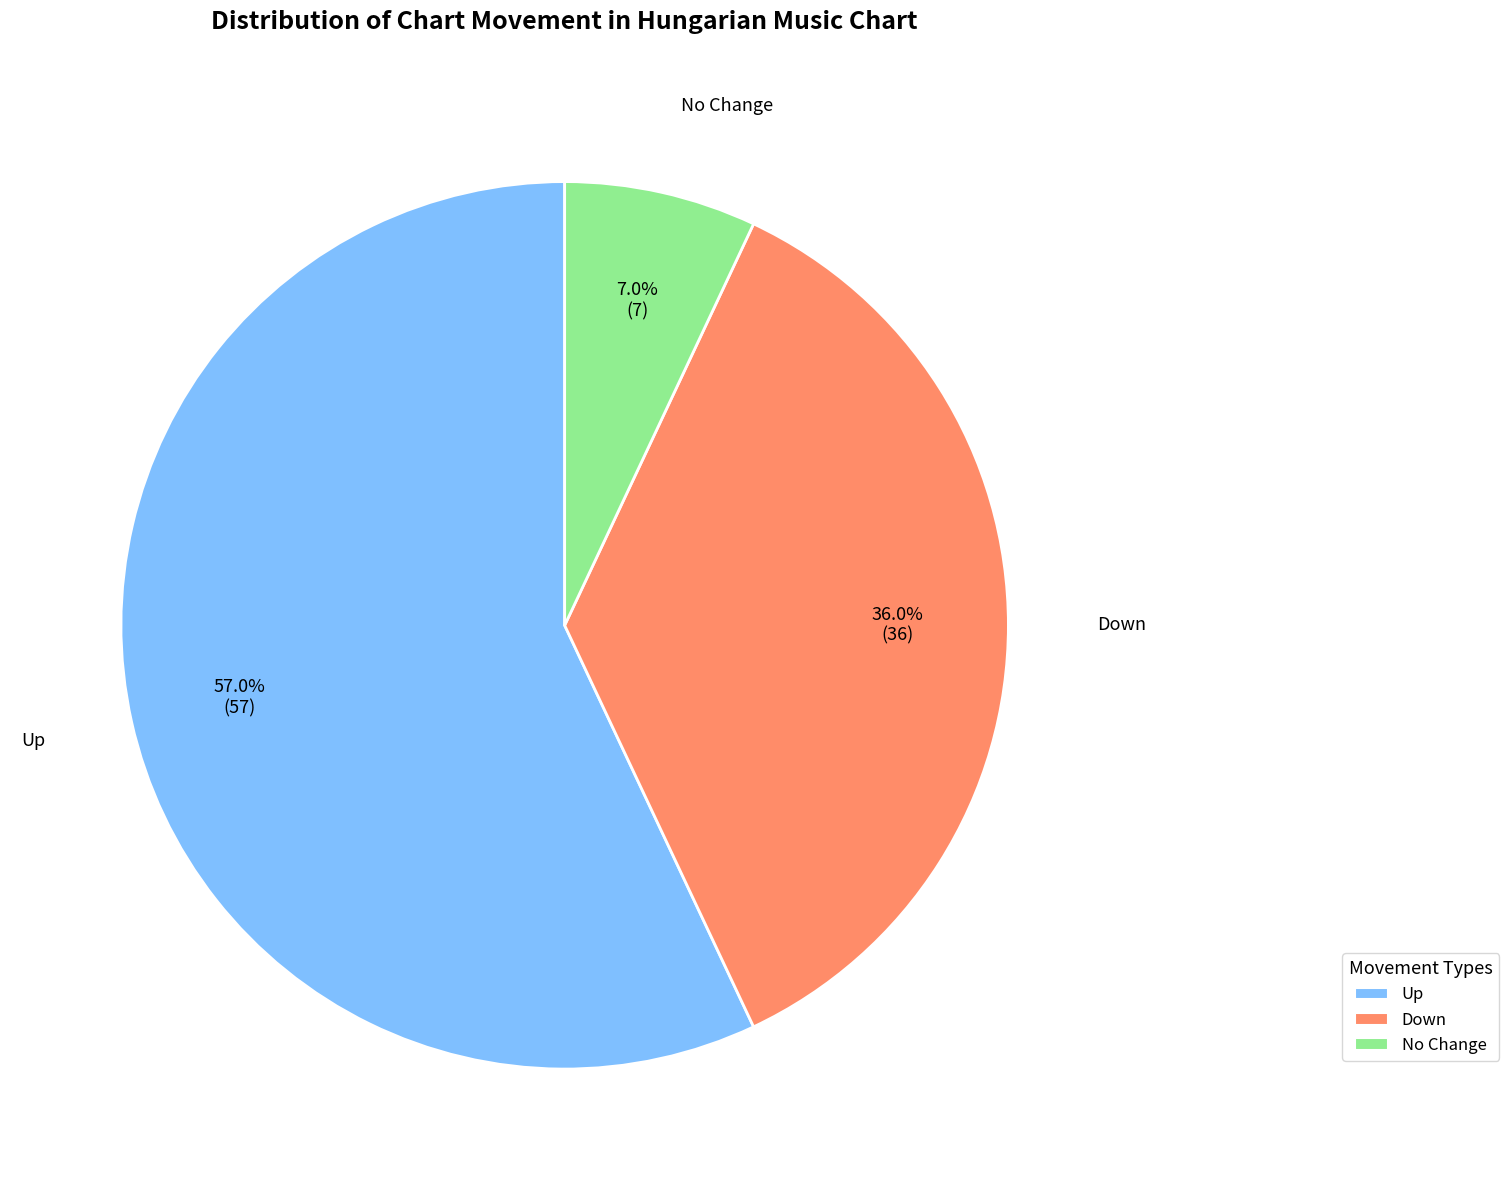

Does Up account for over 50% of the chart?

Yes